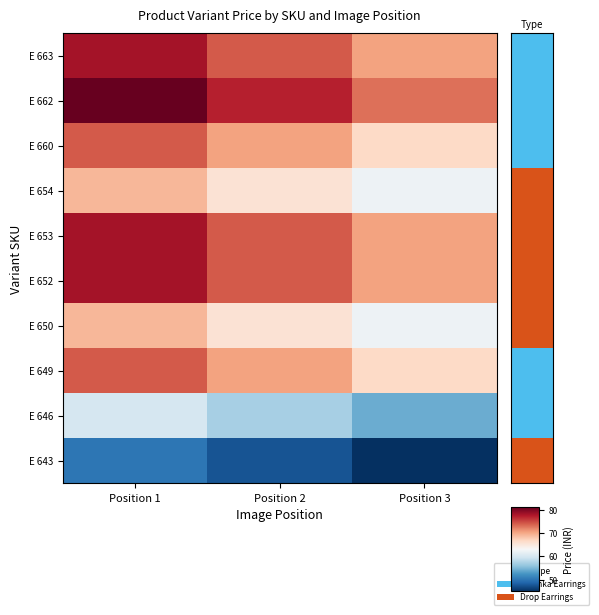

Reading left to right, extract all data points from this chart.

E 663: Position 1=0.9	Position 2=0.8	Position 3=0.7
E 662: Position 1=1.0	Position 2=0.9	Position 3=0.8
E 660: Position 1=0.8	Position 2=0.7	Position 3=0.6
E 654: Position 1=0.7	Position 2=0.6	Position 3=0.5
E 653: Position 1=0.9	Position 2=0.8	Position 3=0.7
E 652: Position 1=0.9	Position 2=0.8	Position 3=0.7
E 650: Position 1=0.7	Position 2=0.6	Position 3=0.5
E 649: Position 1=0.8	Position 2=0.7	Position 3=0.6
E 646: Position 1=0.4	Position 2=0.3	Position 3=0.2
E 643: Position 1=0.1	Position 2=0.1	Position 3=0.0